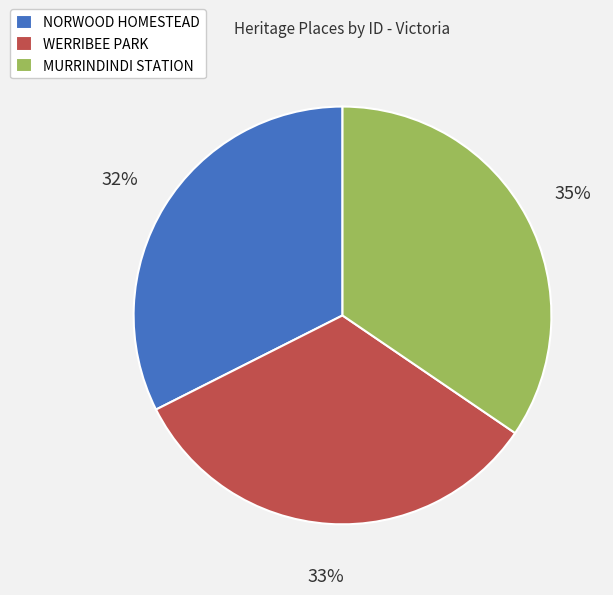

Does any single category account for the majority?

No